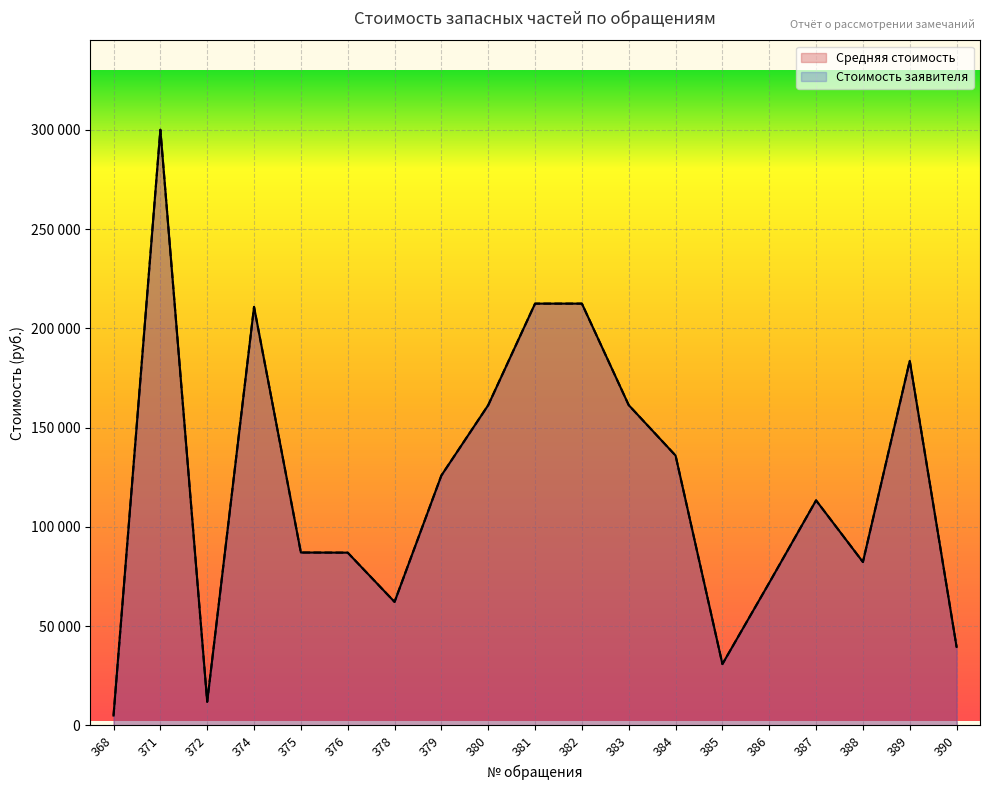

Is it true that Стоимость заявителя equals 113124 at 386?

False